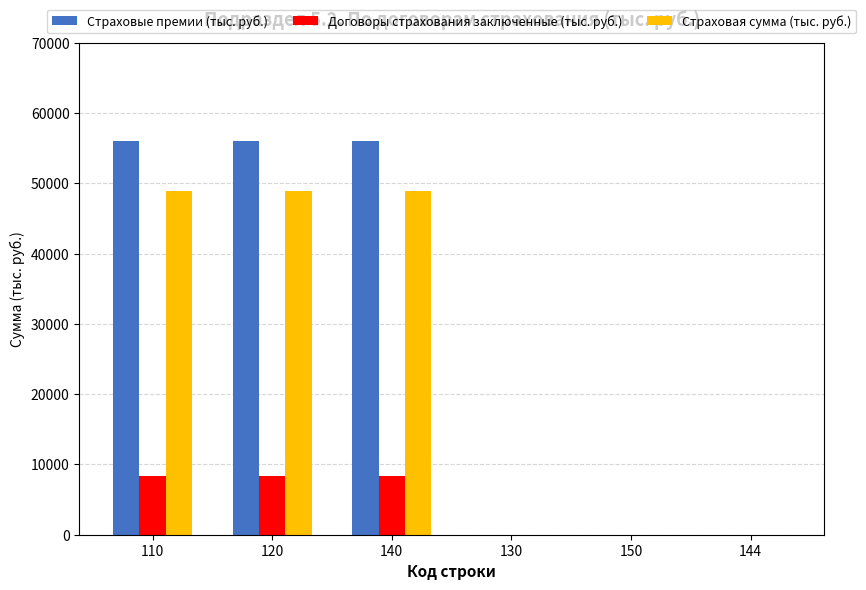

Which series has the largest total across all categories?

Страховые премии (тыс. руб.)